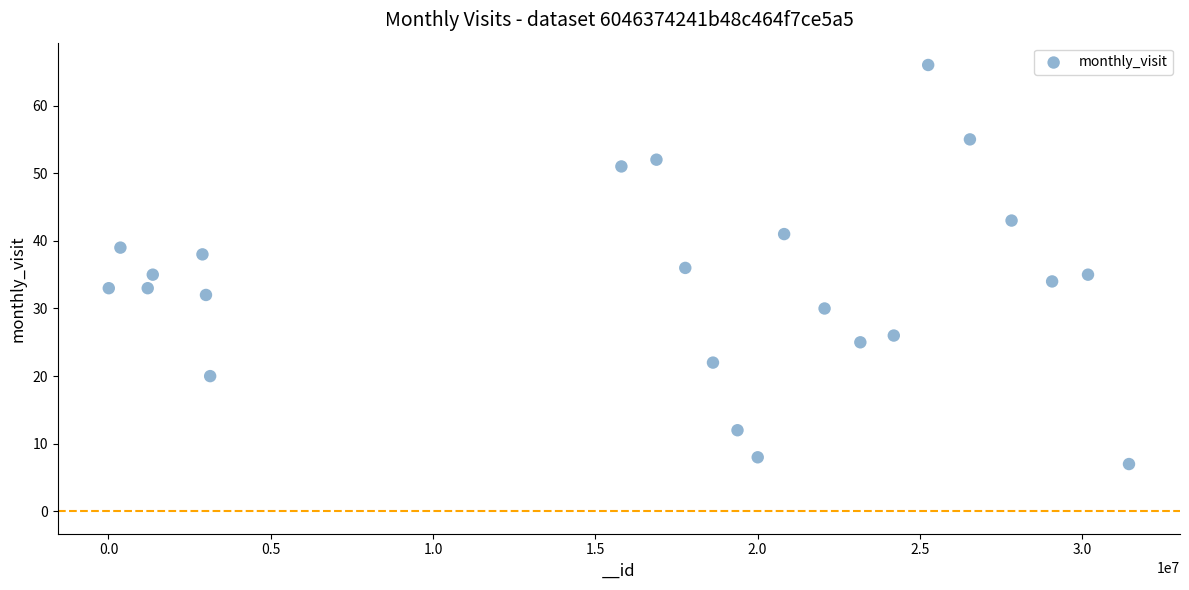

What is the range of X values (max minus min)?

31433688